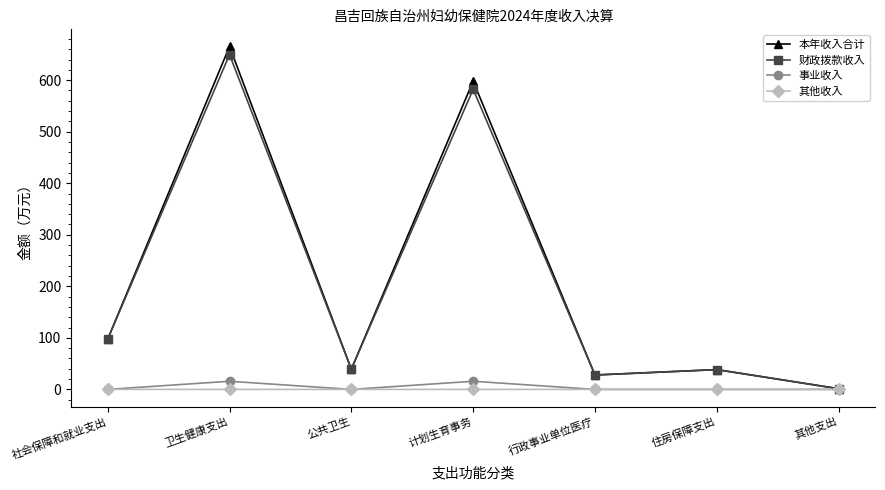

True or false: 本年收入合计 has more than 0 interior local peaks.

True